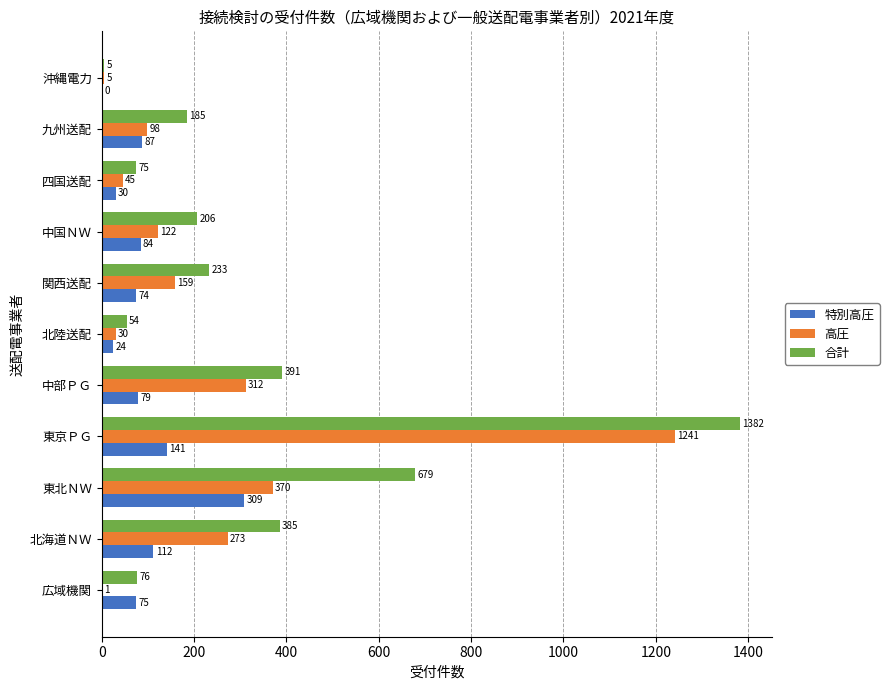

What is the total value across all series at 東京ＰＧ?

2764